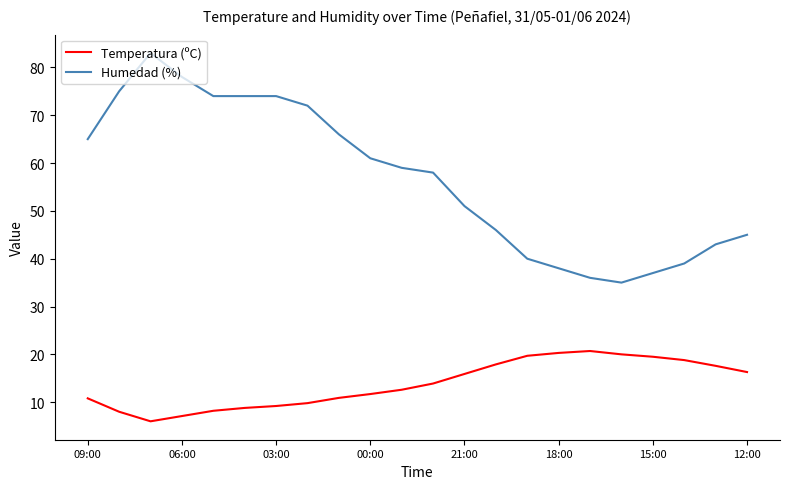

Rank the series by their maximum value, from lowest to highest.

Temperatura (ºC), Humedad (%)